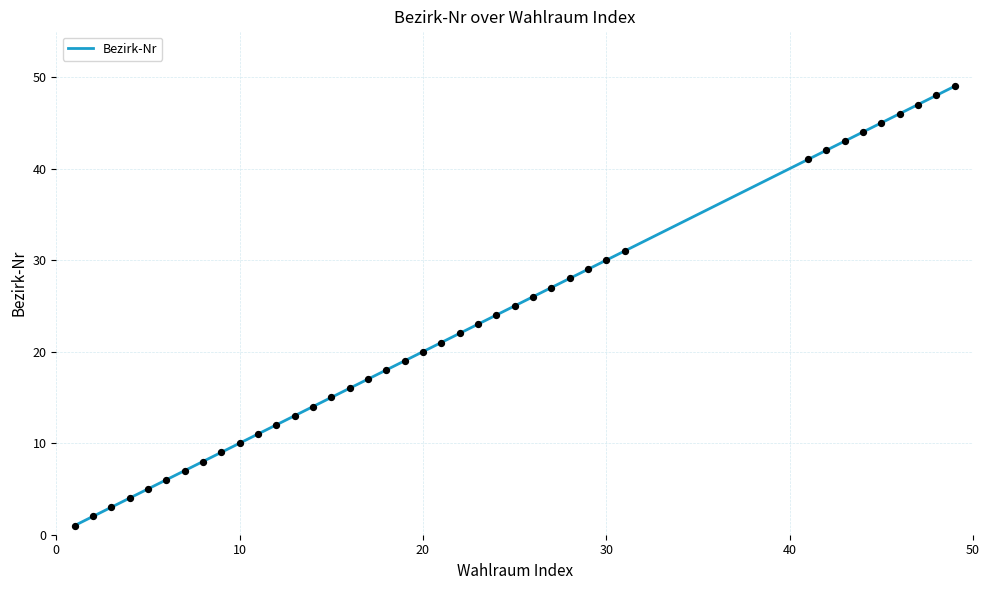

What is the change in value from 19 to 29?

+10